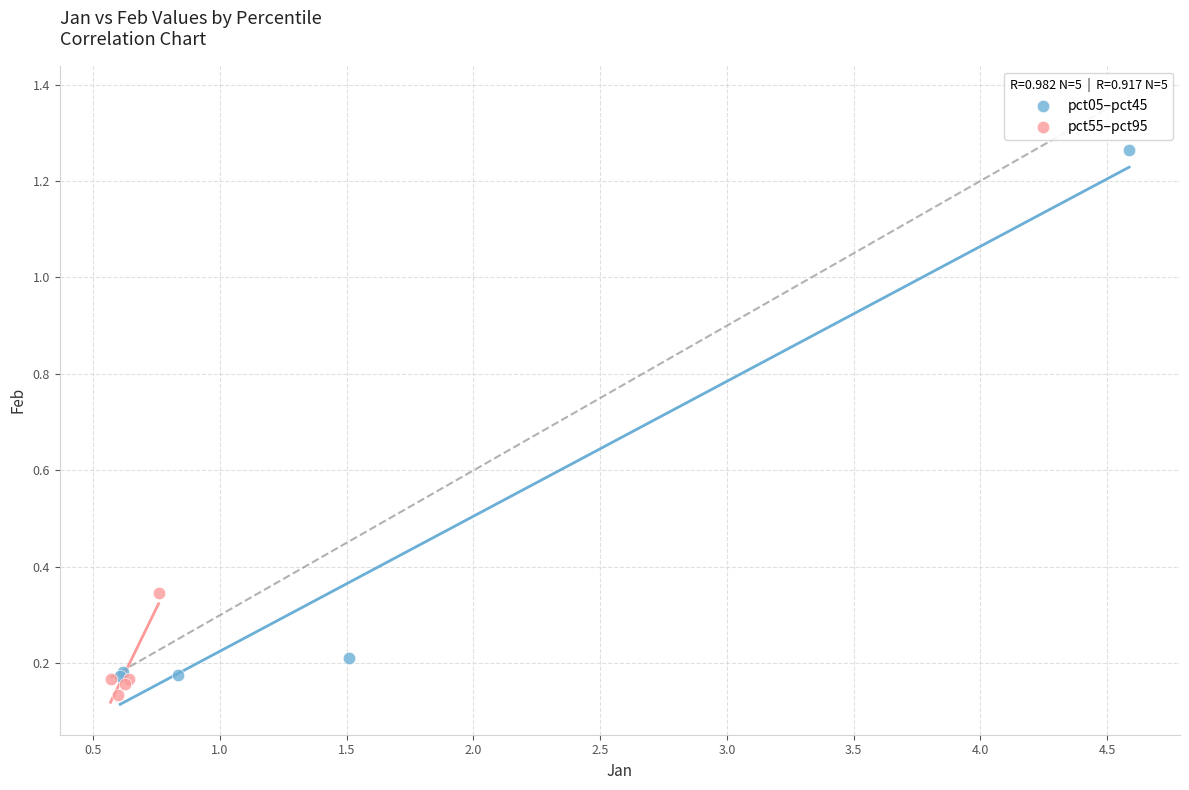

Which series has the widest spread of Y values?

pct05–pct45